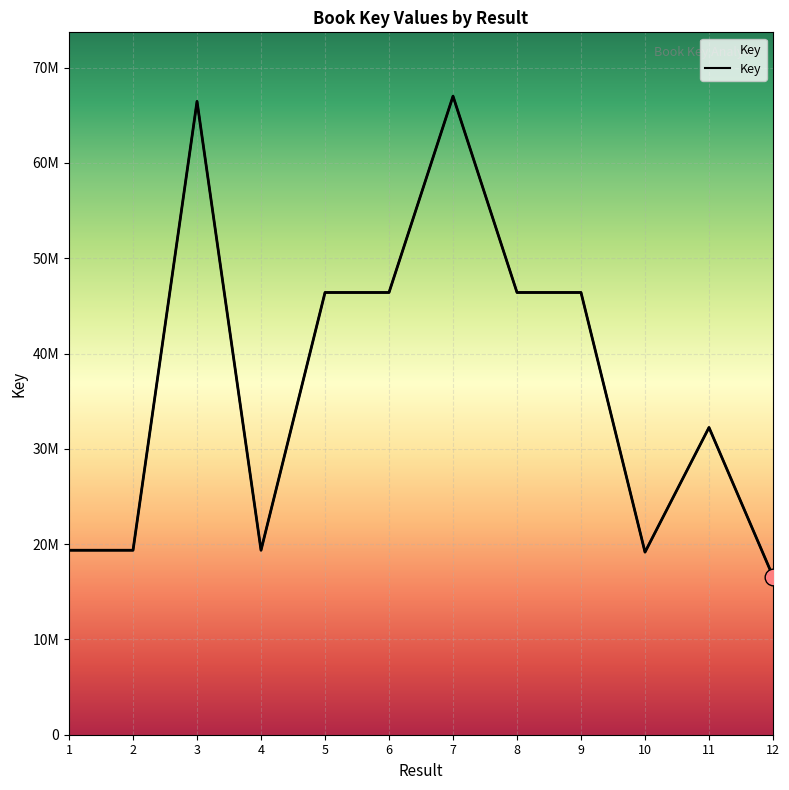

Which category has the lowest value across all series?

12